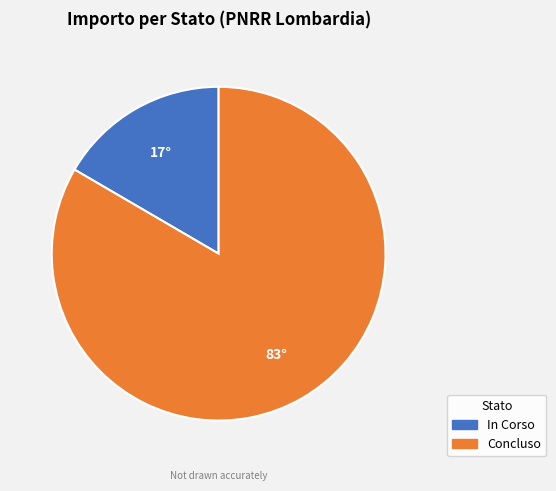

How many slices are in this pie chart?

2